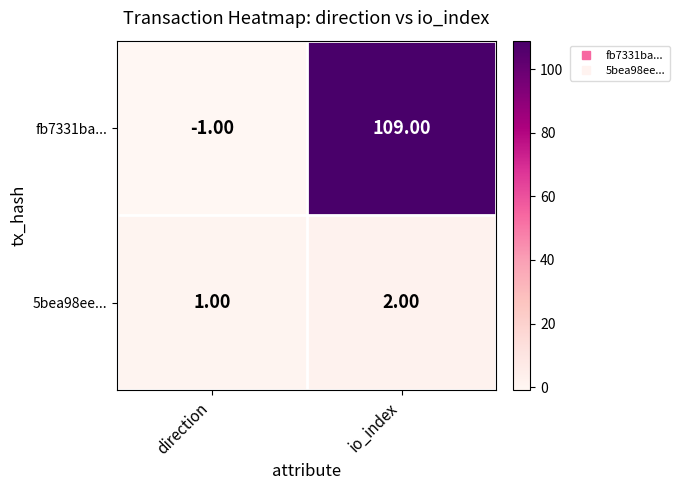

What is the difference between the fb7331ba... values at direction and io_index?

110